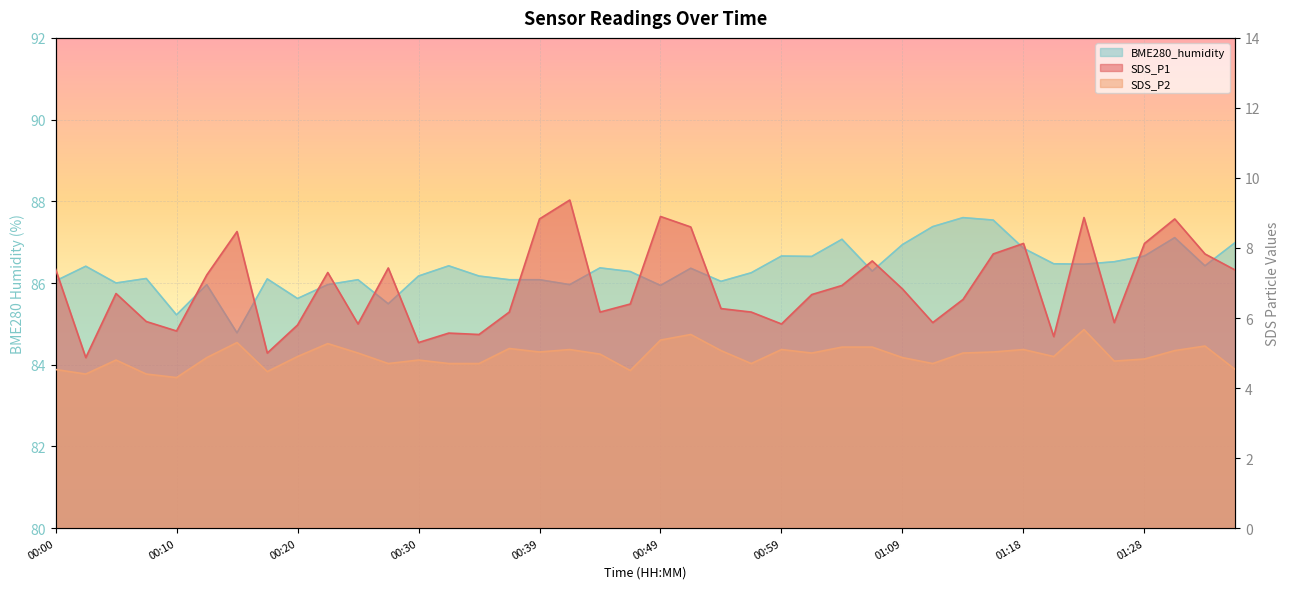

Where is the first local minimum for SDS_P2?

00:02